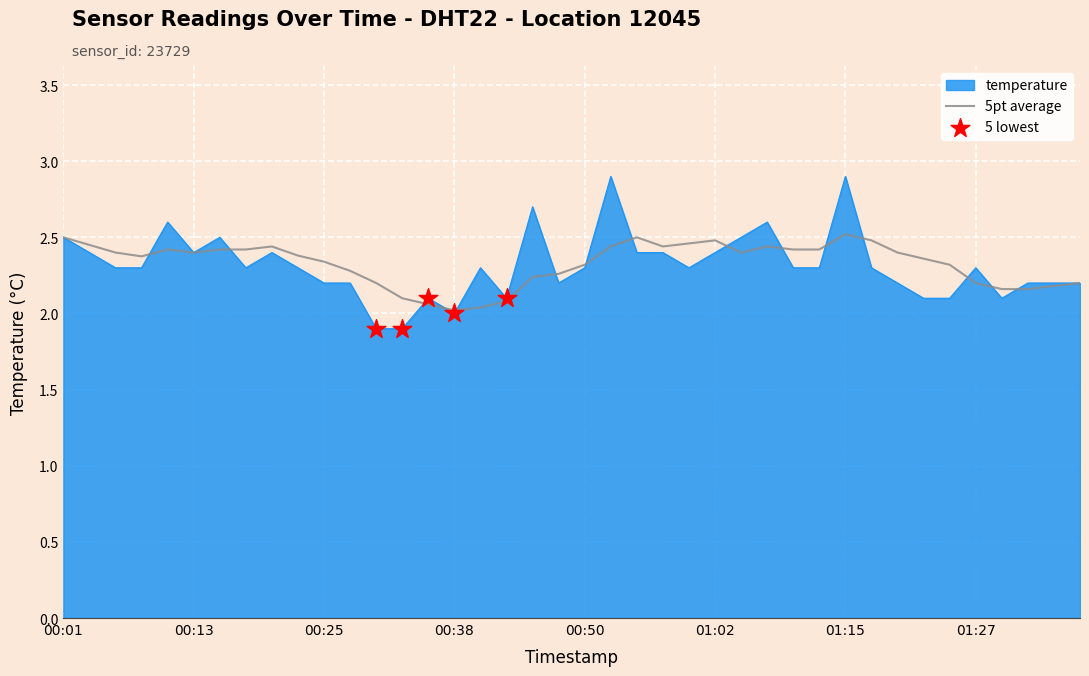

Which series has the largest range (max minus min)?

temperature